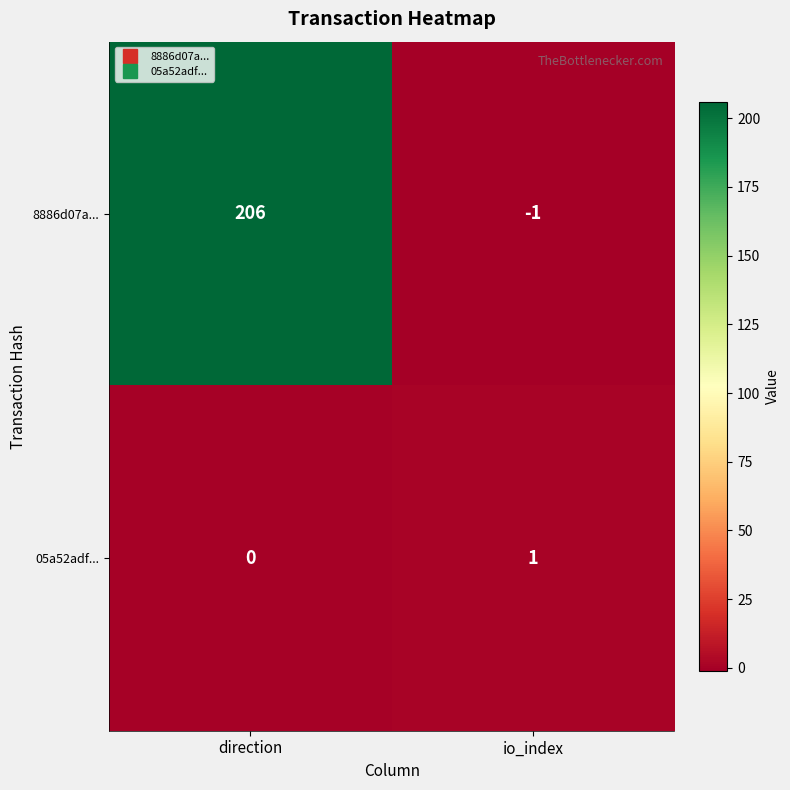

How many data points does each series have?

2